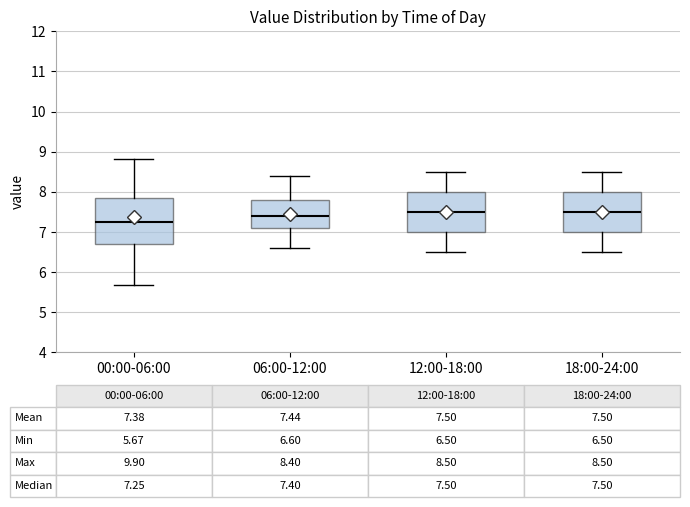

Which box is the tallest, from its lower edge to its upper edge?

00:00-06:00